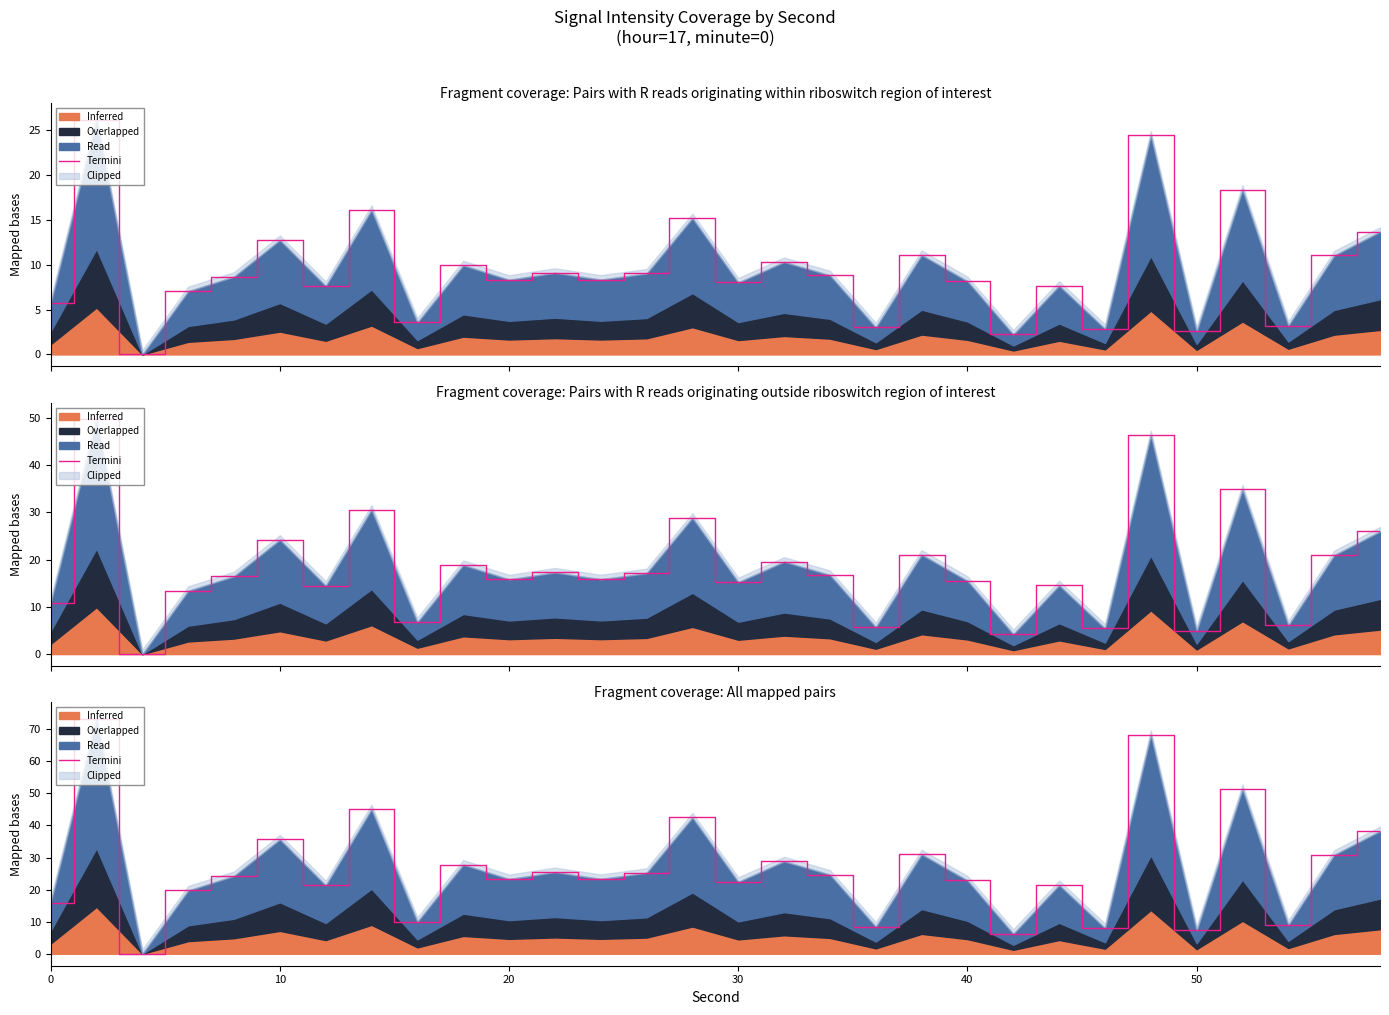

Is it true that the value at 12 is 15.5?

False